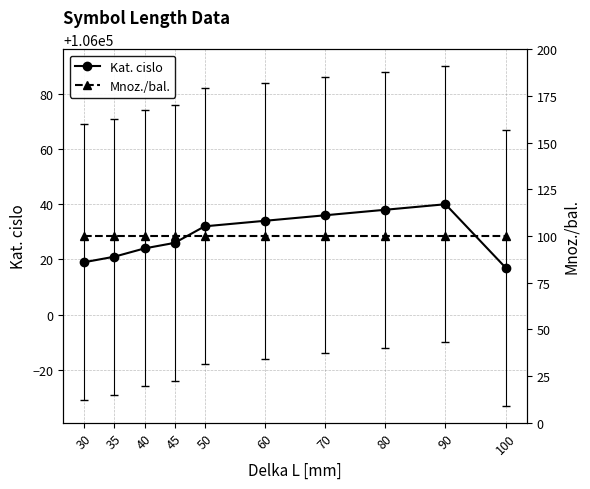

What are all the series names shown in the legend?

Kat. cislo, Mnoz./bal.